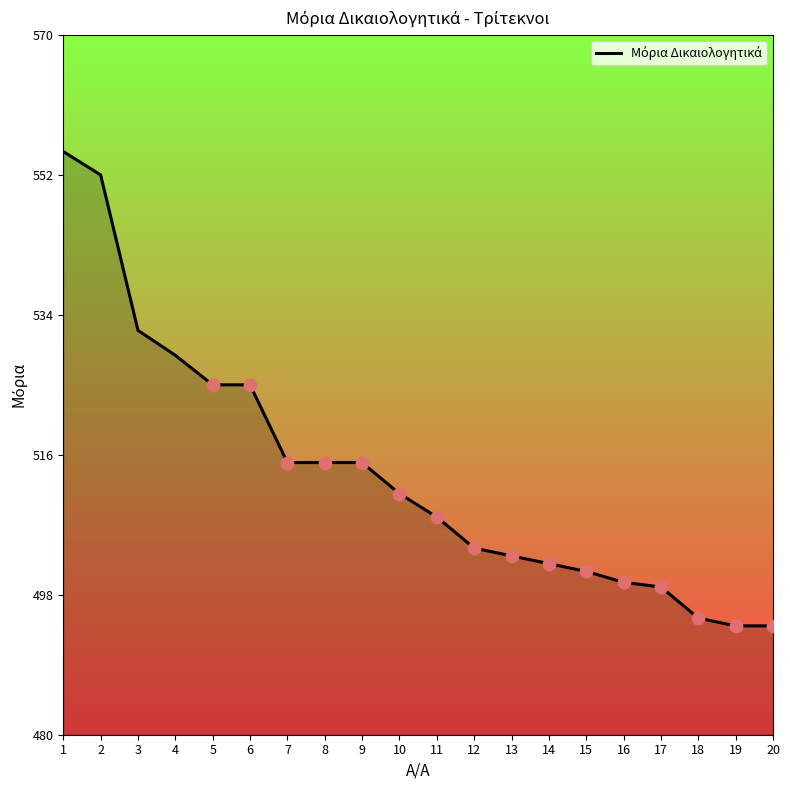

What is the change in value from 4 to 18?

-33.8